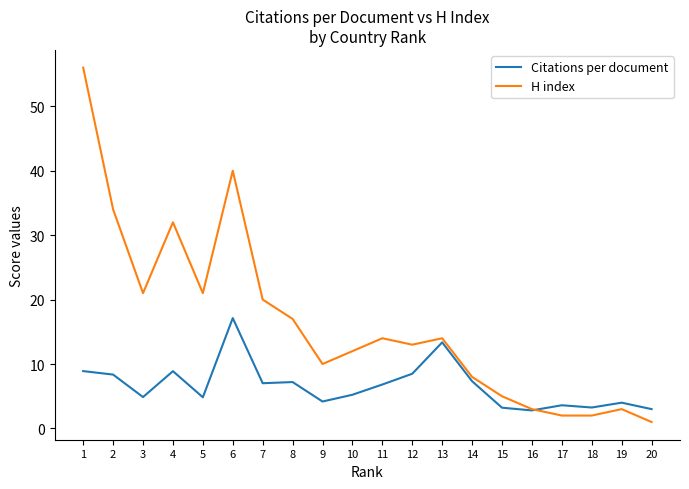

How many distinct data groups are displayed?

2